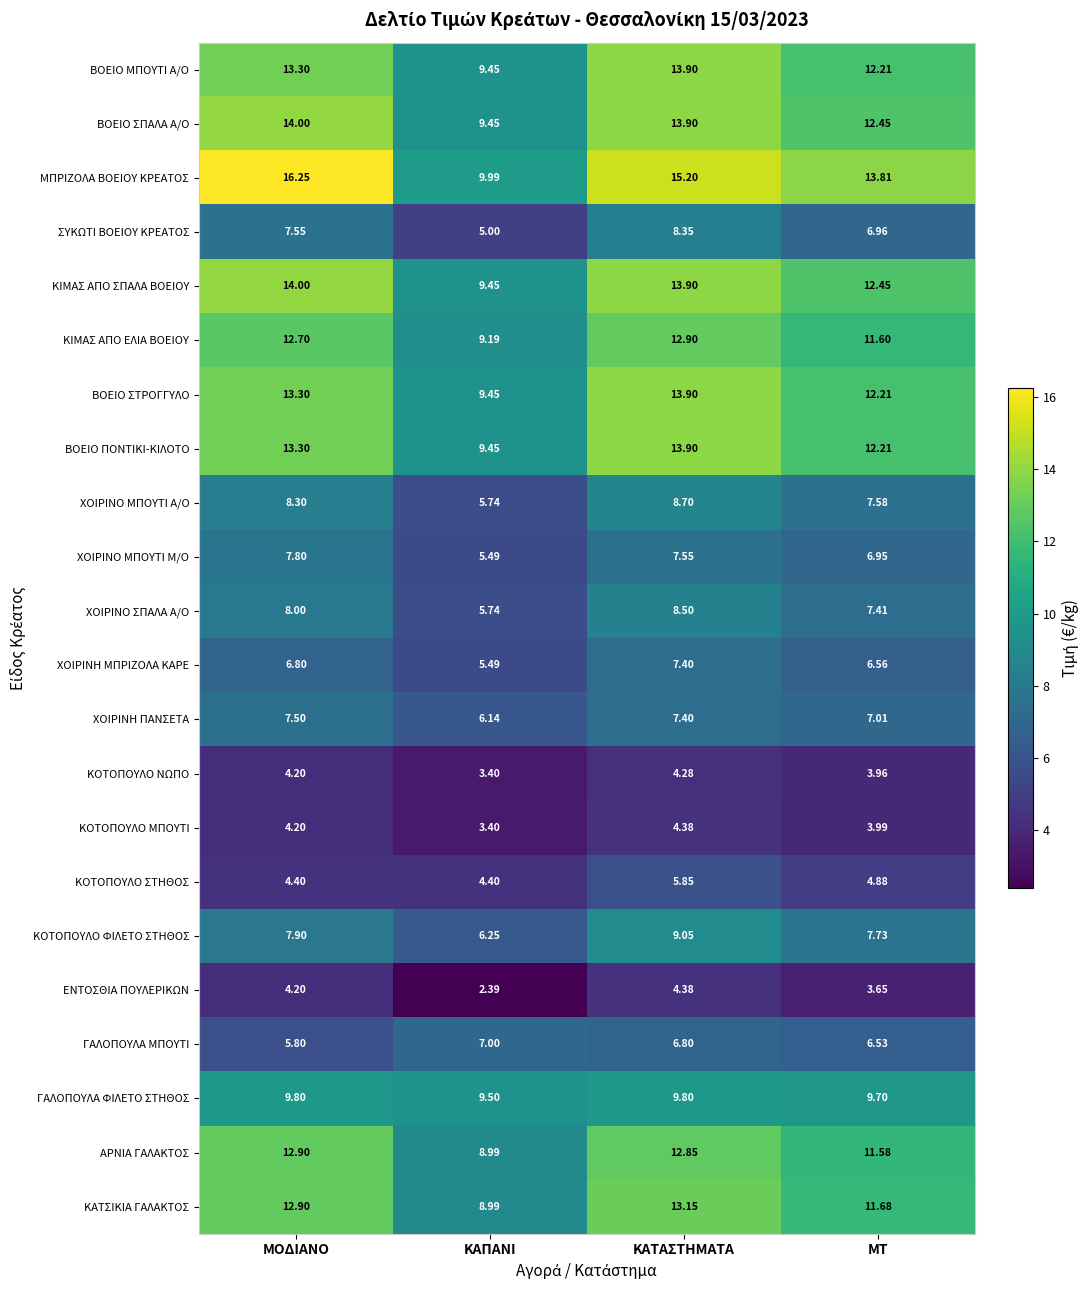

Which category has the lowest value in the ΜΠΡΙΖΟΛΑ ΒΟΕΙΟΥ ΚΡΕΑΤΟΣ series?

ΚΑΠΑΝΙ